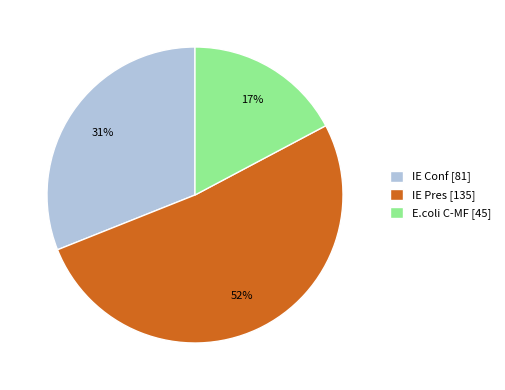

To the nearest percent, what percentage of the pie is E.coli C-MF?

17%